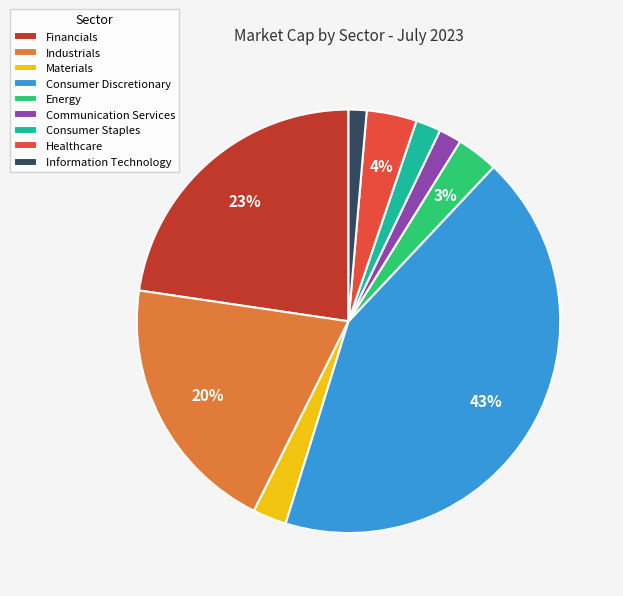

To the nearest percent, what is the combined percentage of Communication Services and Consumer Staples?

4%